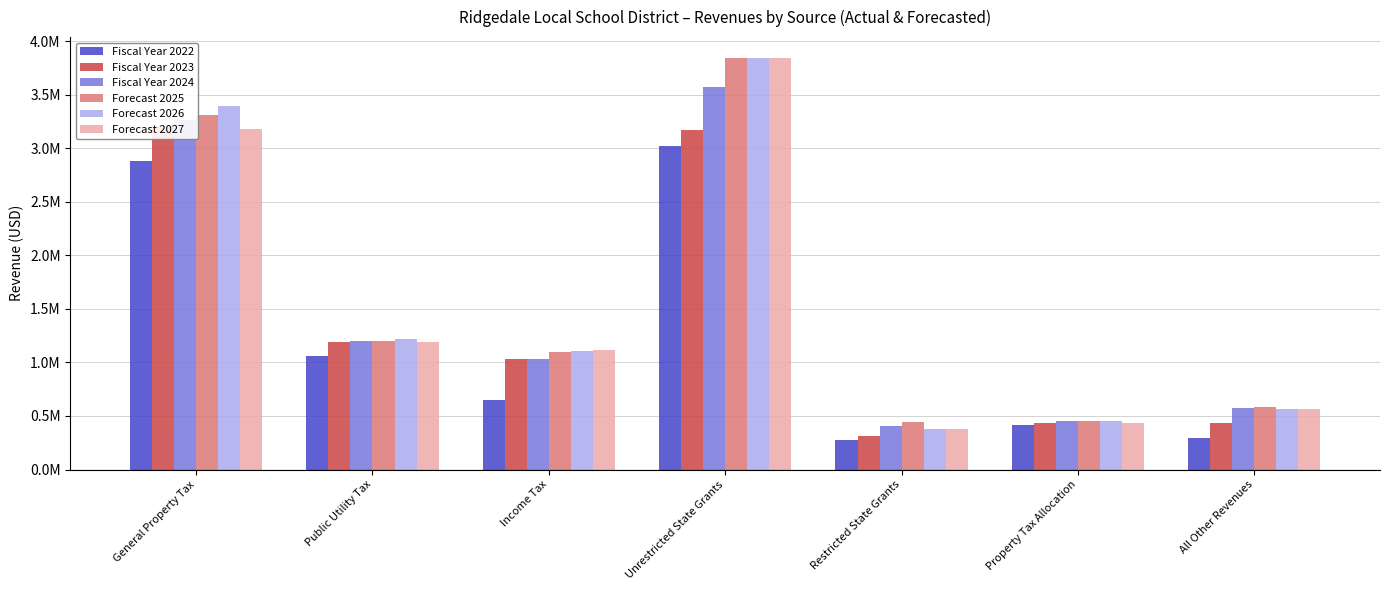

Is it true that Forecast 2027 equals 3181261 at General Property Tax?

True